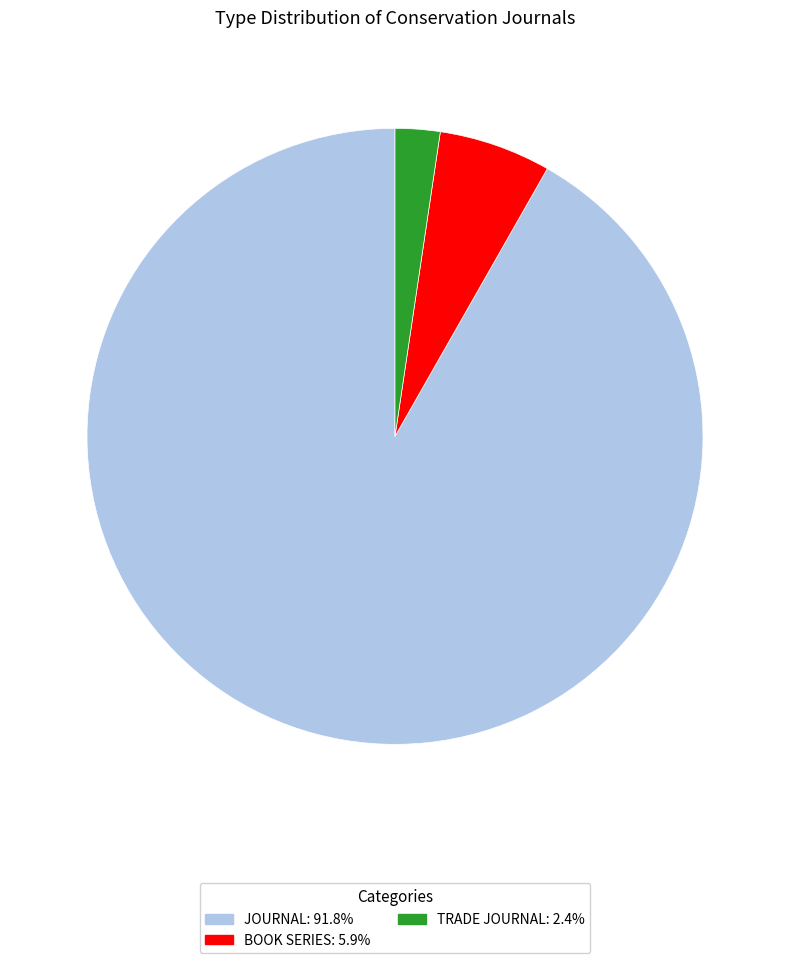

Do JOURNAL: 91.8% and TRADE JOURNAL: 2.4% together represent more than half of the pie?

Yes